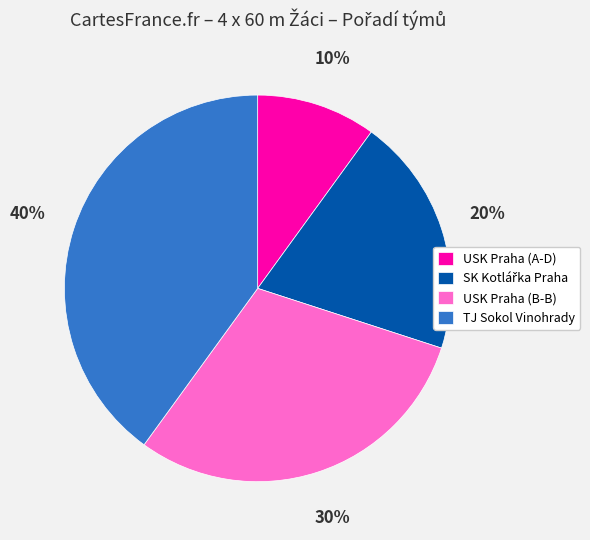

Which category has the biggest portion of the pie?

TJ Sokol Vinohrady